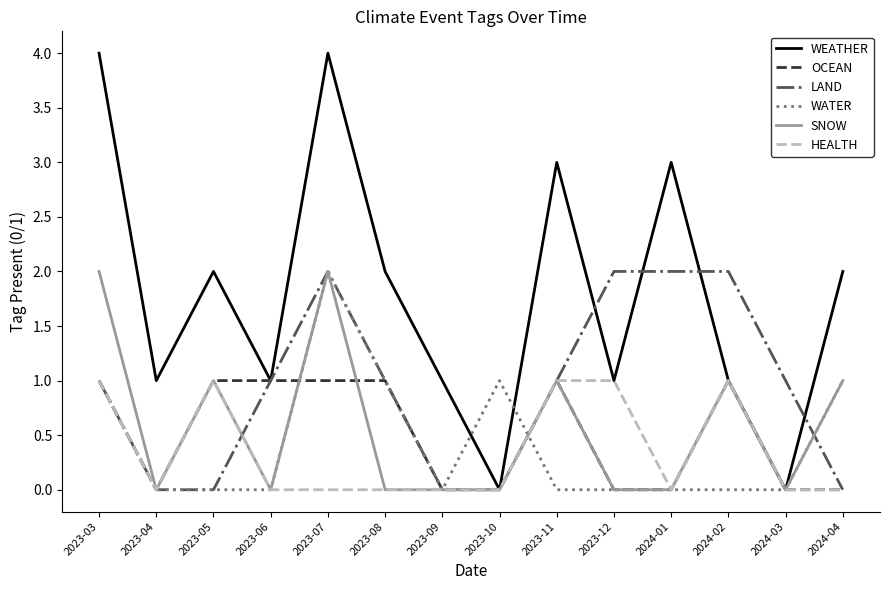

At which category is the sum across all series the highest?

2023-07